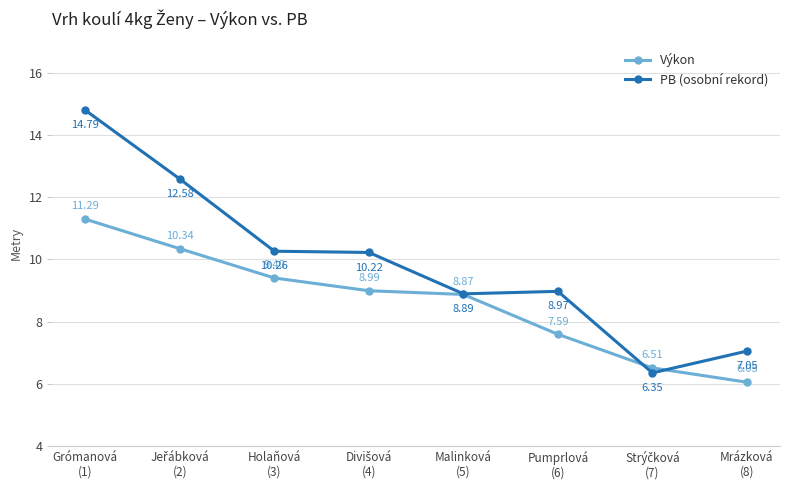

True or false: Výkon has more than 0 points higher than both neighbors.

False